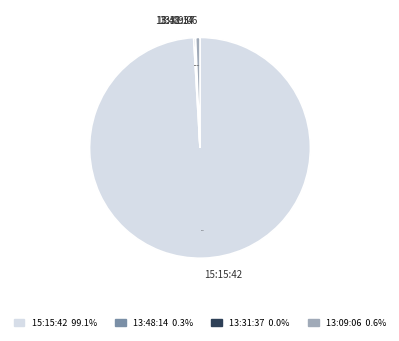

Which slice represents more than half of the pie?

15:15:42